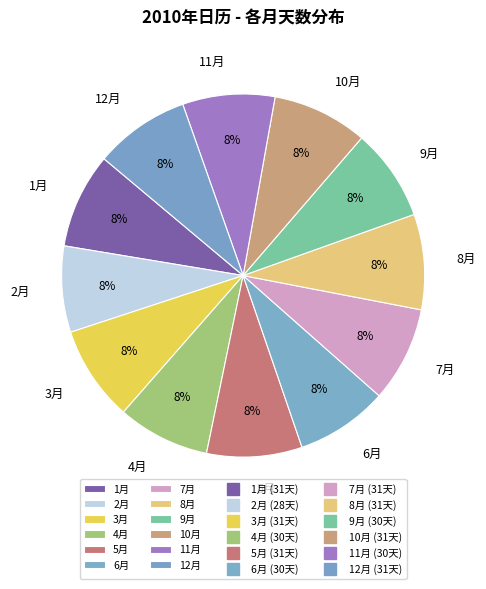

The 3月 slice represents 8% of the pie. True or false?

True